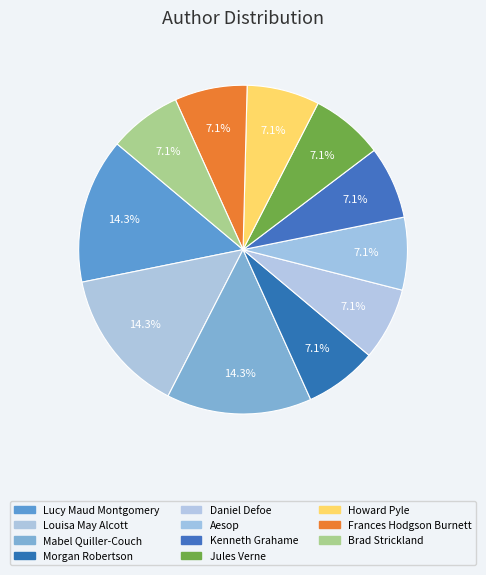

Which category has the smallest portion of the pie?

Morgan Robertson